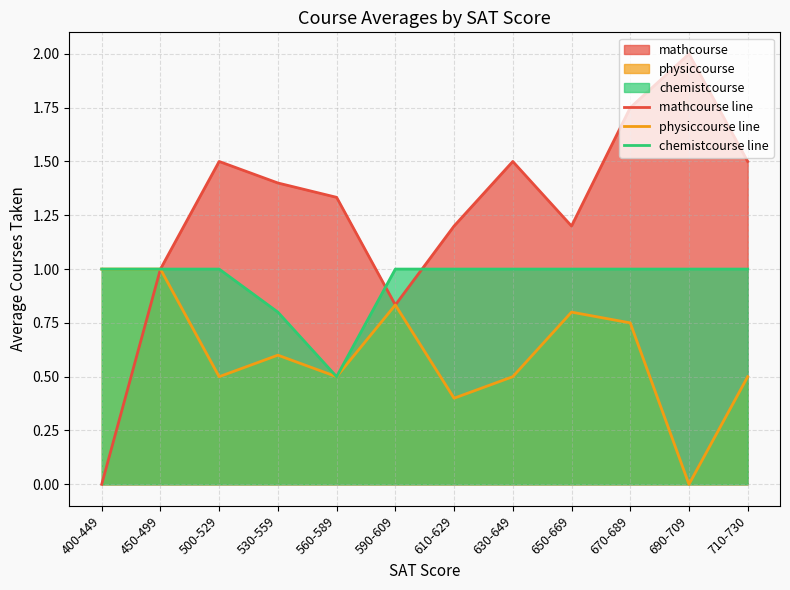

What is the label of the 3rd point from the left?

500-529